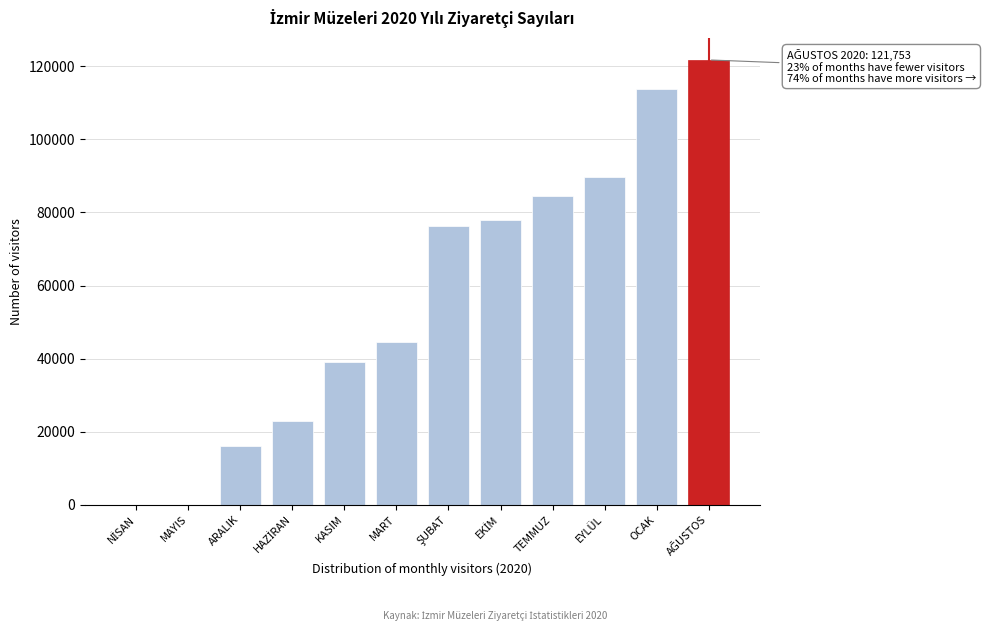

What is the sum of all values?

686839